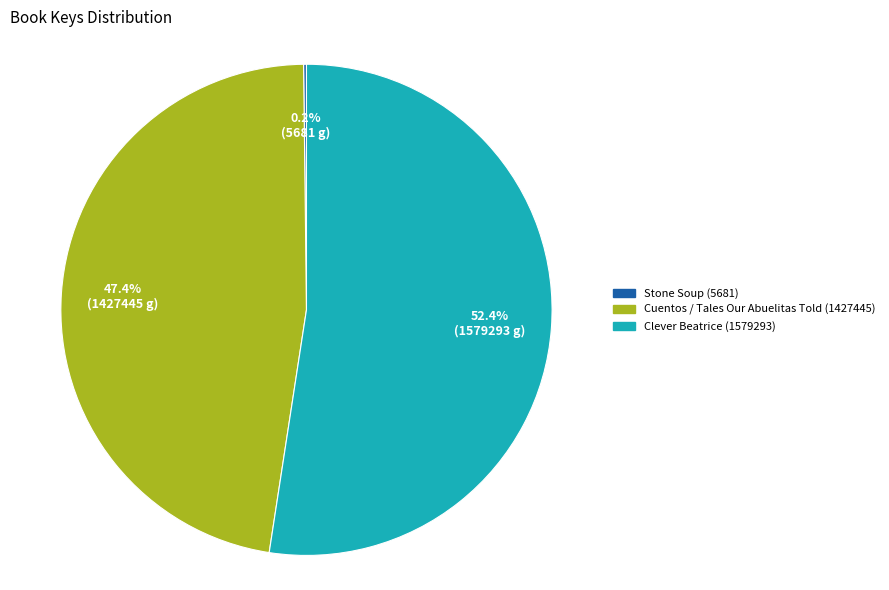

Which has a higher value, Clever Beatrice (1579293) or Cuentos / Tales Our Abuelitas Told (1427445)?

Clever Beatrice (1579293)